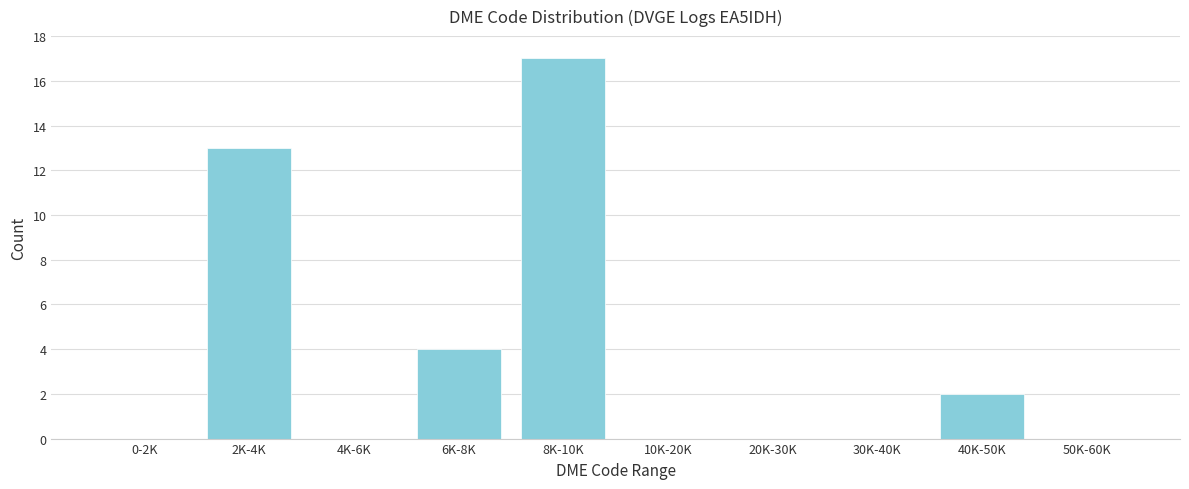

Reading left to right, list all the values displayed in this chart.

0-2K=0	2K-4K=13	4K-6K=0	6K-8K=4	8K-10K=17	10K-20K=0	20K-30K=0	30K-40K=0	40K-50K=2	50K-60K=0